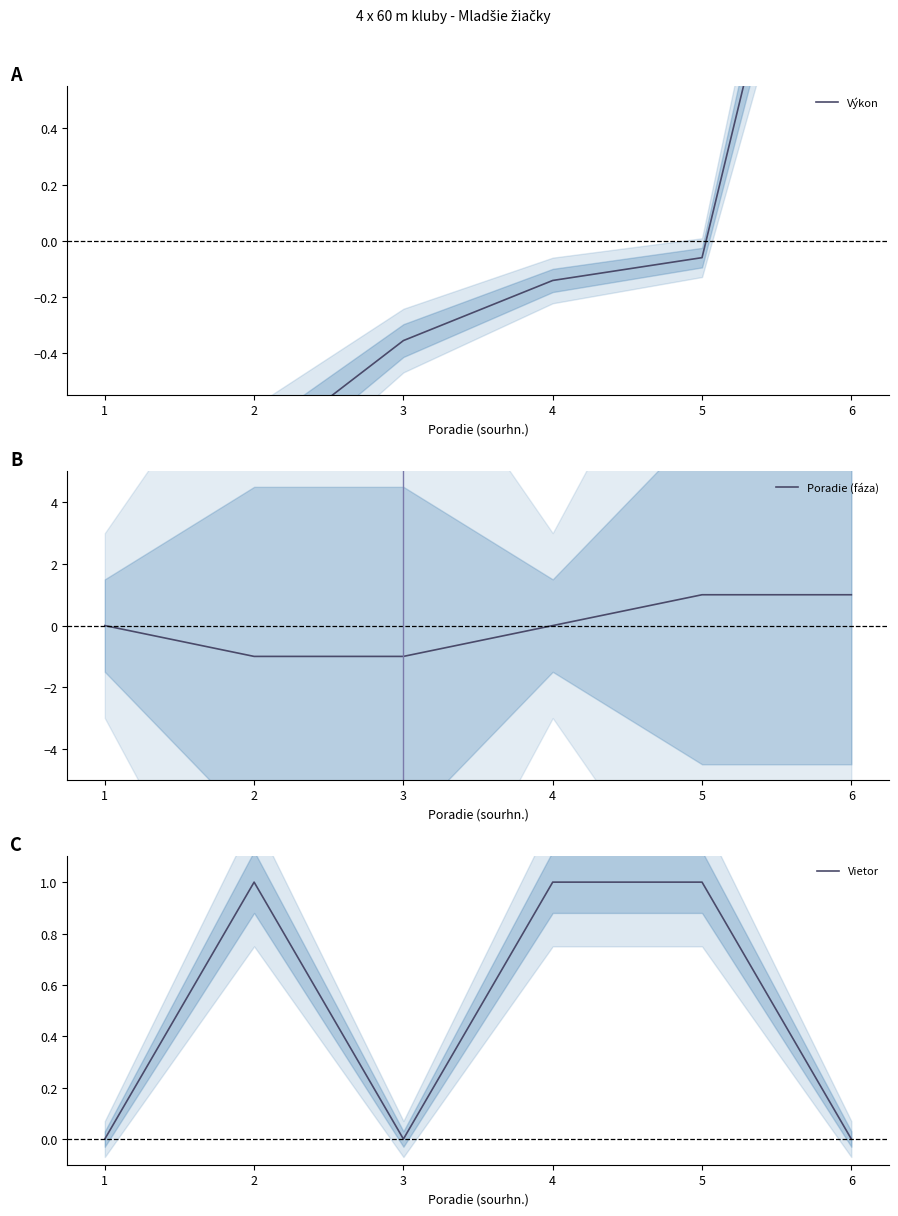

Reading left to right, list all the values displayed in this chart.

Výkon: -0.8	-0.8	-0.4	-0.1	-0.1	2.1
Poradie (fáza): 0.0	-1.0	-1.0	0.0	1.0	1.0
Vietor: 0.0	1.0	0.0	1.0	1.0	0.0